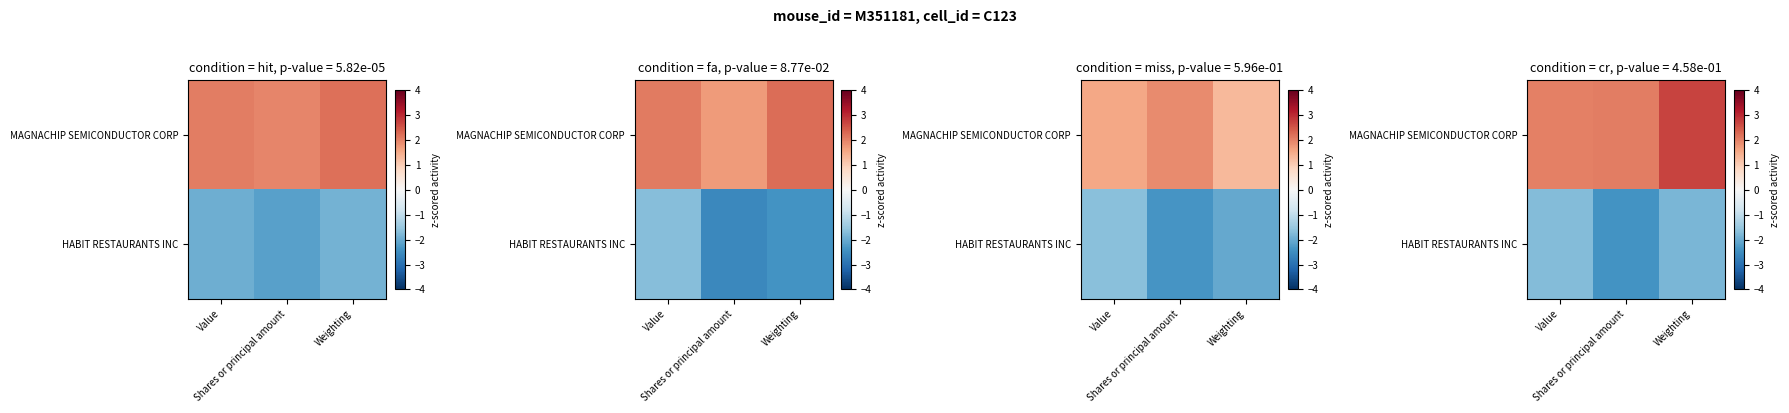

At Value, list the series in order from largest to smallest.

row_0, row_1